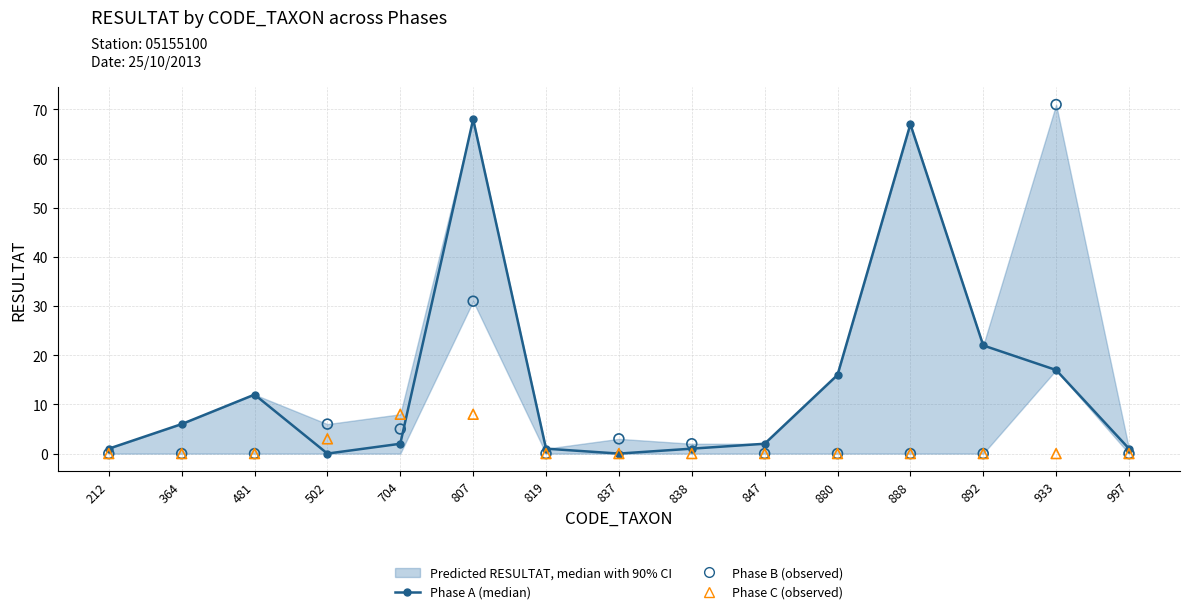

What is the total value across all series at 807?

107